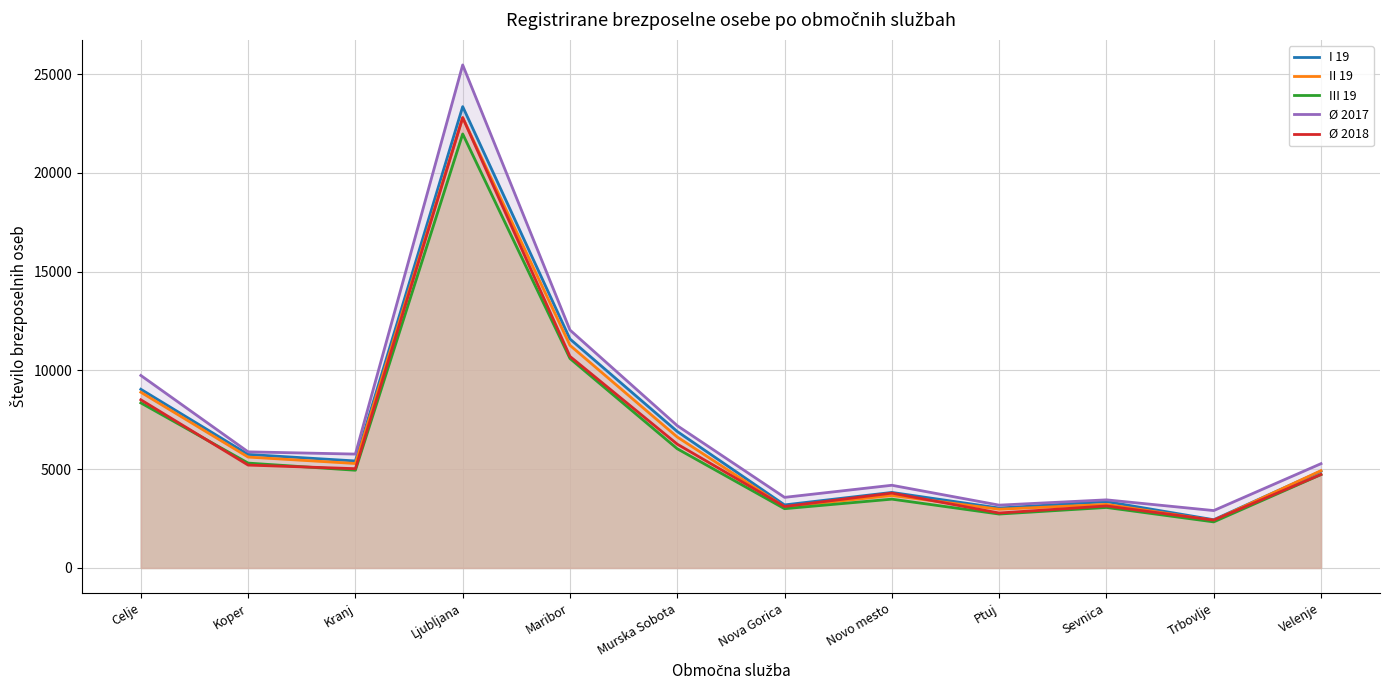

Reading left to right, transcribe all the data shown in this chart.

I 19: 9044.0	5745.0	5415.0	23351.0	11588.0	6906.0	3190.0	3822.0	3032.0	3358.0	2440.0	4900.0
II 19: 8894.0	5612.0	5287.0	22795.0	11267.0	6626.0	3089.0	3668.0	2971.0	3217.0	2405.0	4924.0
III 19: 8354.0	5307.0	4945.0	21967.0	10601.0	6032.0	2999.0	3482.0	2728.0	3061.0	2331.0	4726.0
Ø 2017: 9742.9	5876.1	5762.9	25460.0	12040.9	7200.5	3572.8	4185.0	3178.9	3446.3	2903.8	5277.6
Ø 2018: 8511.3	5206.6	5024.2	22793.8	10705.4	6265.6	3109.8	3787.8	2780.8	3137.2	2420.6	4730.8